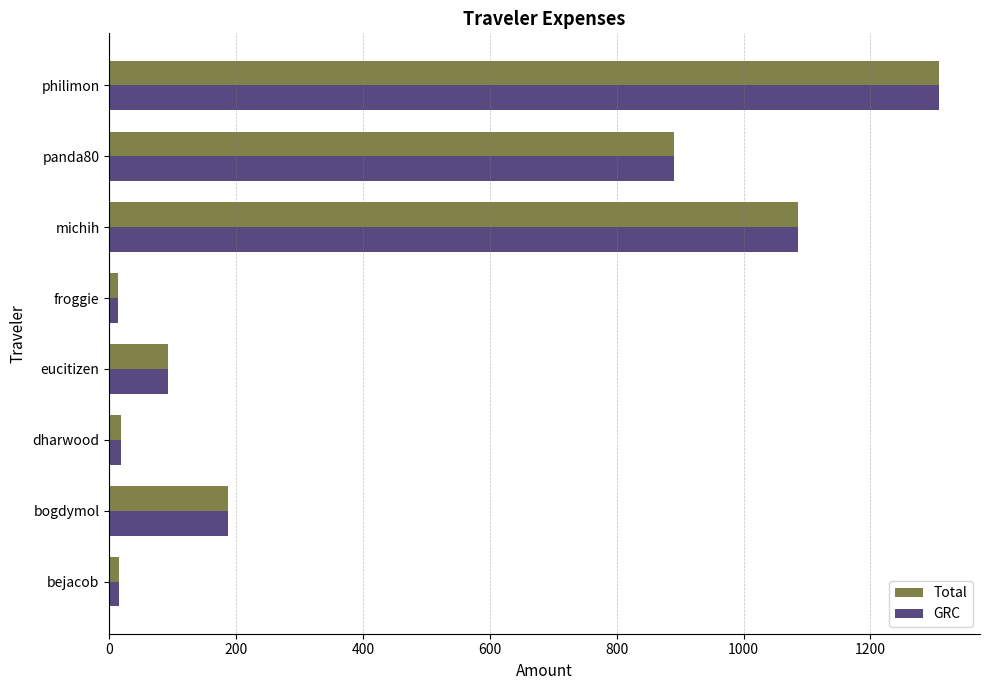

The Total series shows 889.8 at panda80. True or false?

True